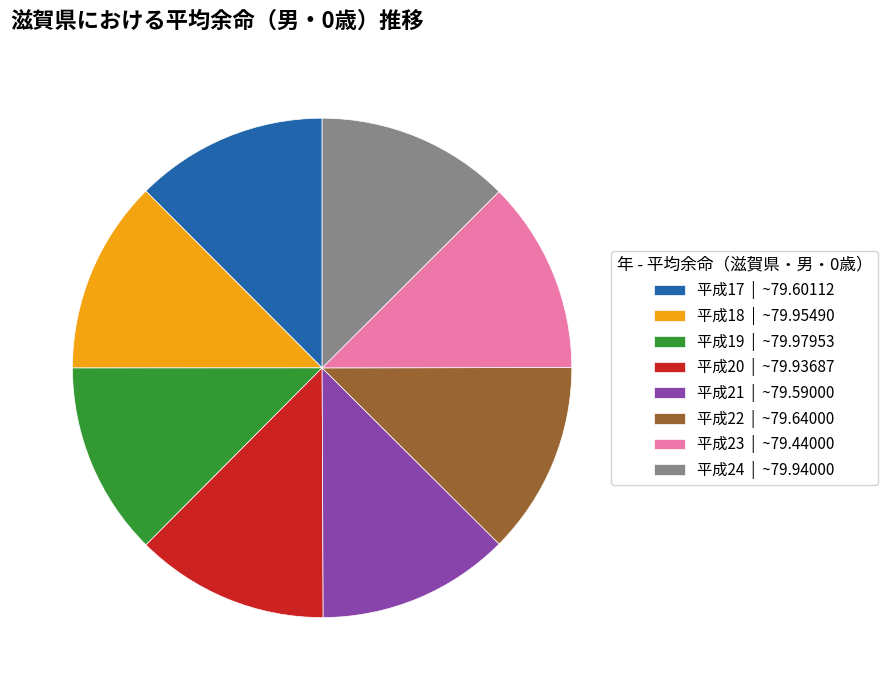

How many segments does this pie chart have?

8